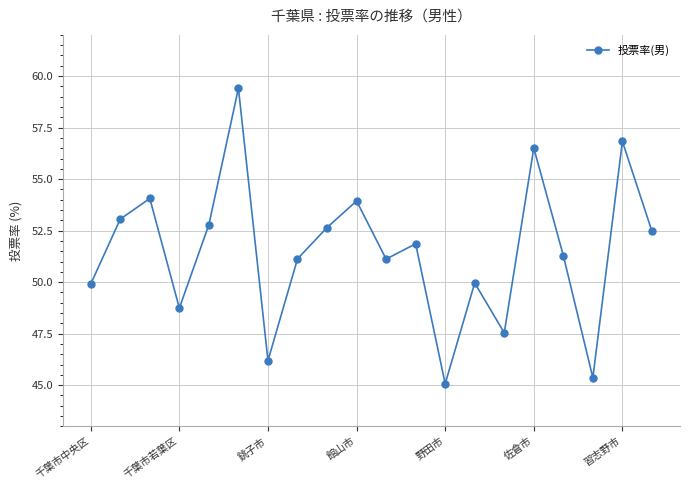

What is the sum of all values?

1029.9